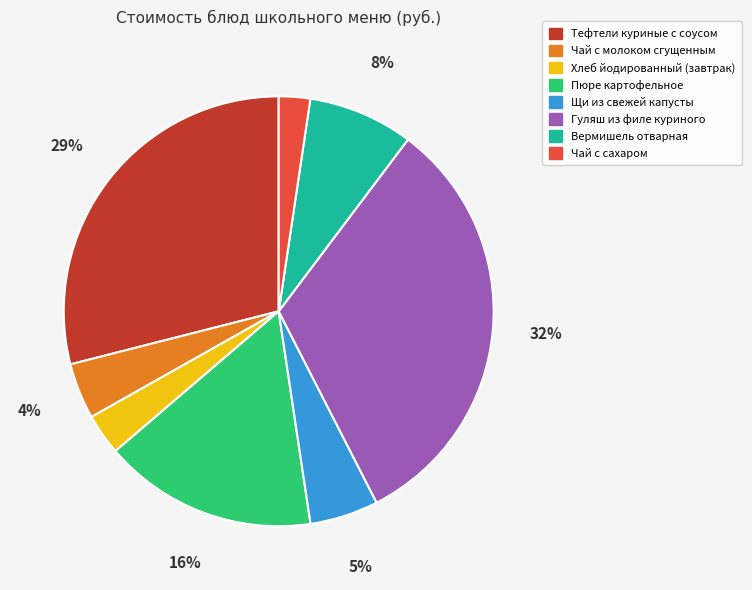

Which category has the smallest portion of the pie?

Чай с сахаром